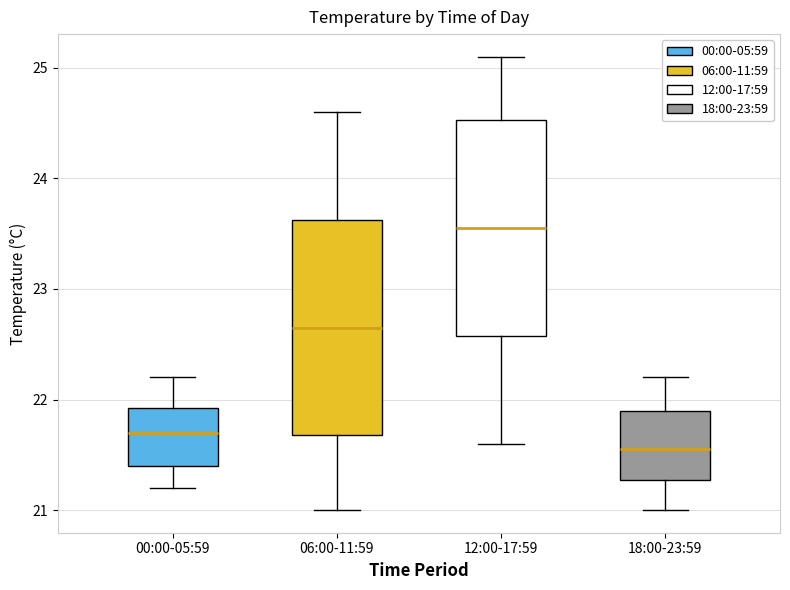

Reading left to right, transcribe this box plot: for each box, give where its median line is, the range the box spans, and where its two whiskers end, as read against the y-axis. The values are not printed on the chart, so give them approximately, as read against the axis.

00:00-05:59: median 21.7, box 21.4 to 21.9, whiskers 21.2 to 22.2
06:00-11:59: median 22.7, box 21.7 to 23.6, whiskers 21.0 to 24.6
12:00-17:59: median 23.6, box 22.6 to 24.5, whiskers 21.6 to 25.1
18:00-23:59: median 21.6, box 21.3 to 21.9, whiskers 21.0 to 22.2